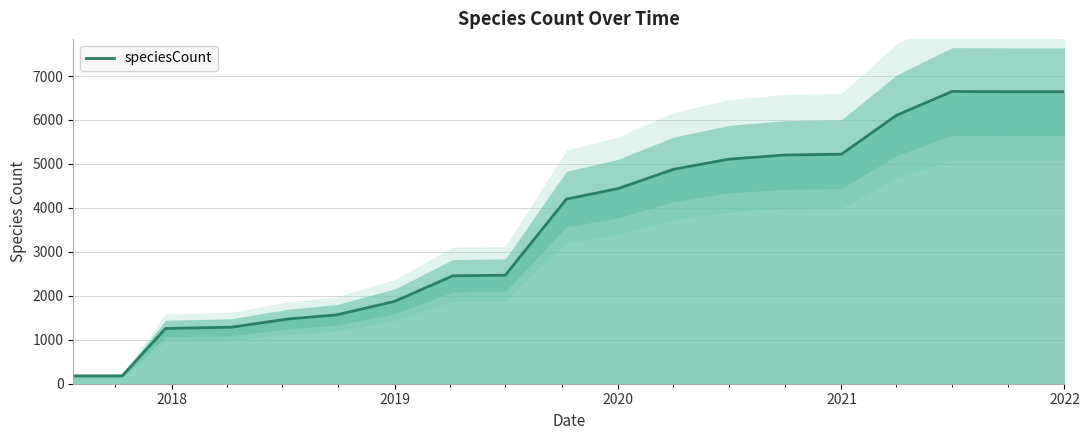

What is the maximum value for speciesCount?

6648